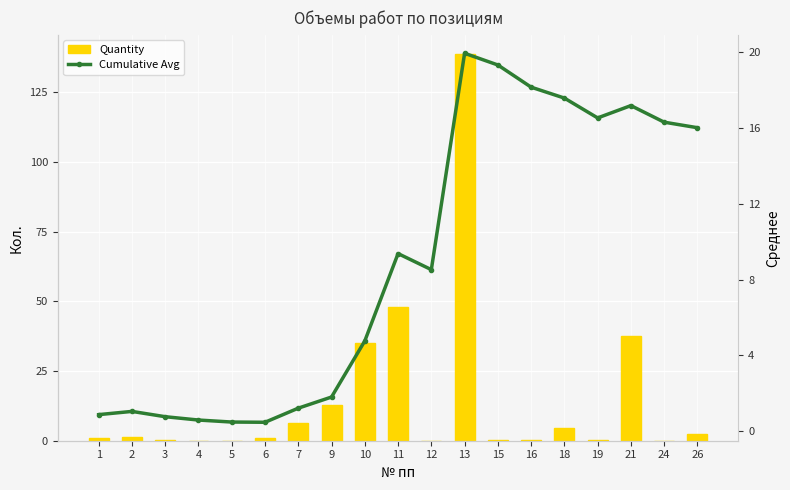

Reading left to right, list all the values displayed in this chart.

Quantity: 0.9	1.2	0.2	0.1	0.1	1.0	6.3	12.9	35.2	48.1	0.1	138.8	0.4	0.1	4.6	0.2	37.6	0.0	2.3
Cumulative Avg: 0.9	1.0	0.8	0.6	0.5	0.5	1.2	1.8	4.8	9.4	8.5	20.0	19.3	18.2	17.6	16.5	17.2	16.3	16.0